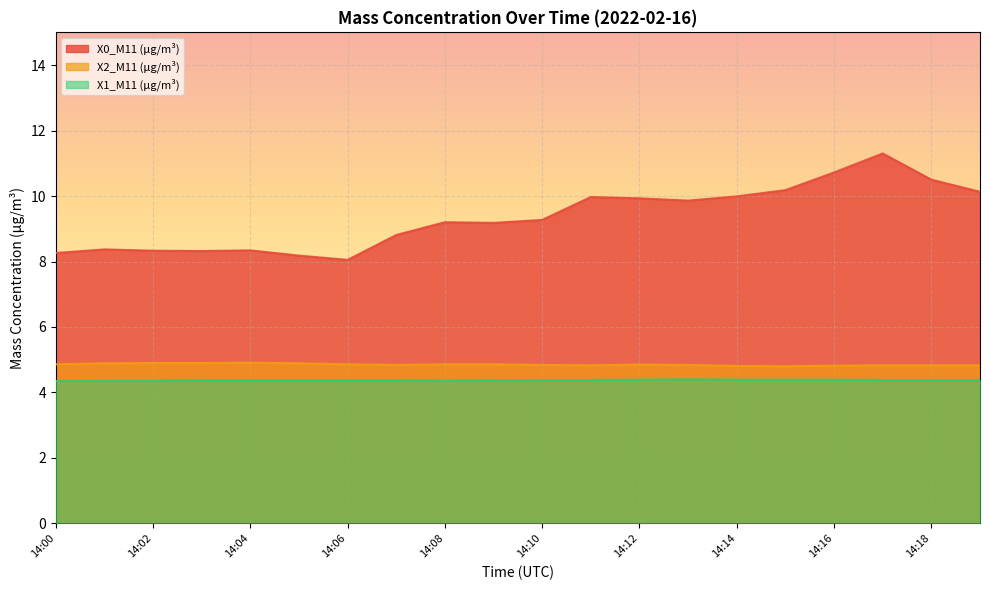

Which series has the largest total across all categories?

X0_M11 (μg/m³)